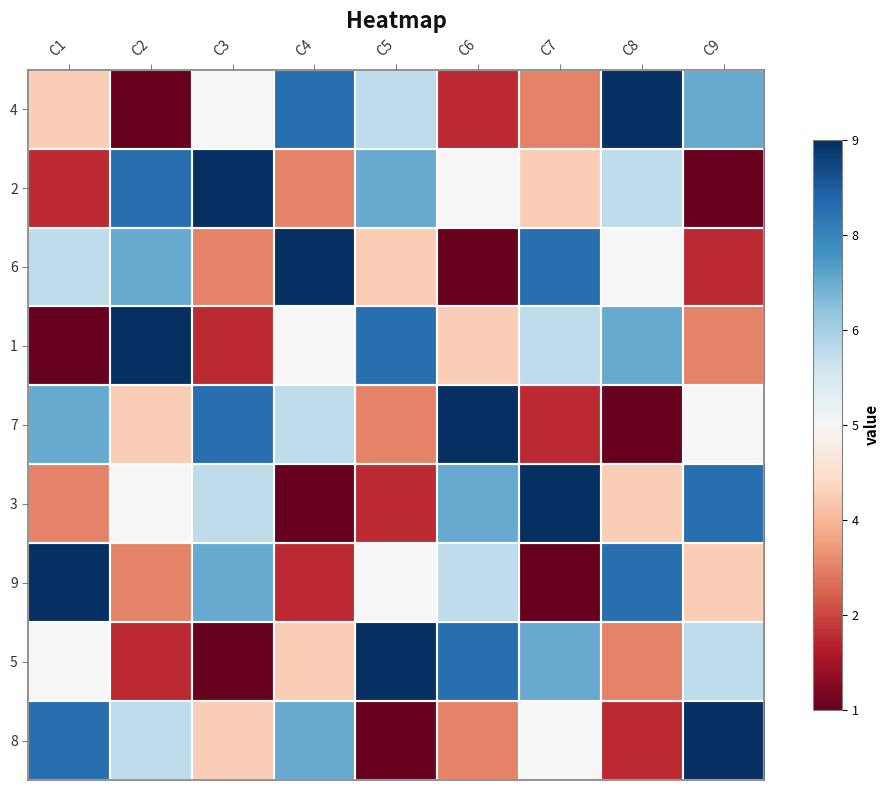

At which category is the sum across all series the highest?

C1